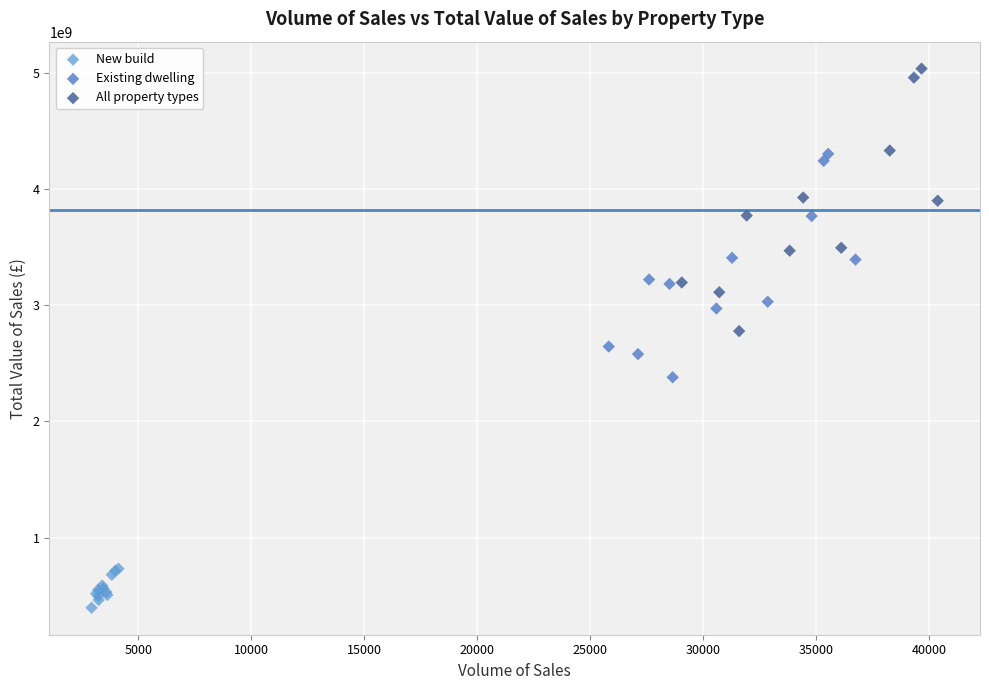

Which series has the largest Y range (max minus min)?

All property types